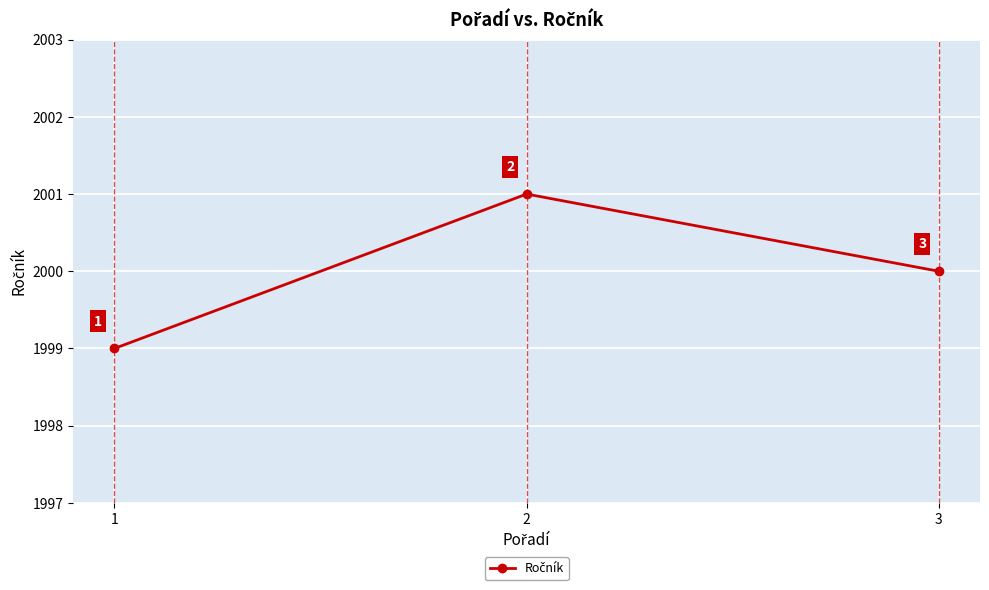

How many data points are less than 2000?

1